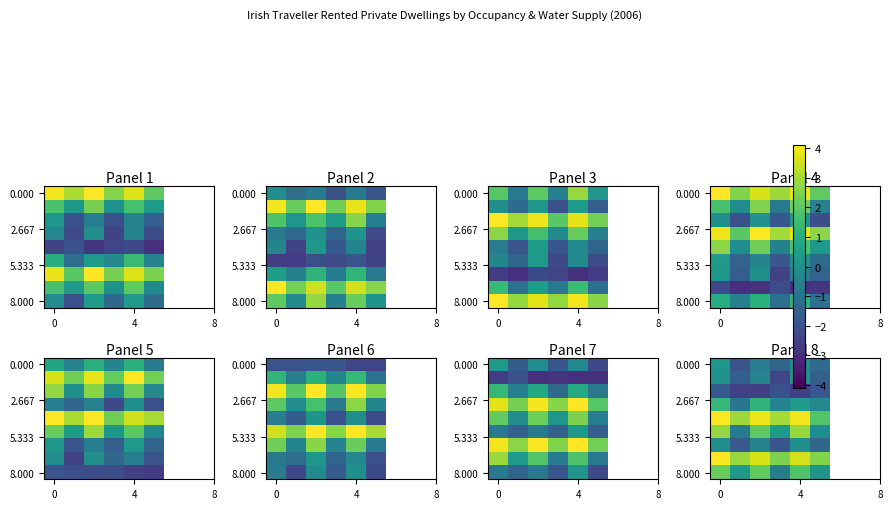

Is the value of row_1 at 4 greater than the value of row_3 at 5?

No